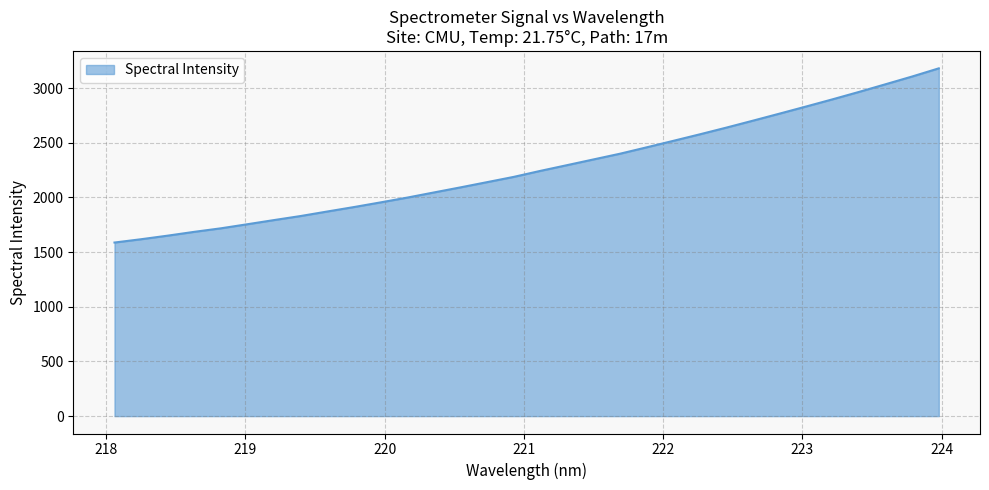

What is the minimum value shown in the chart?

1587.4